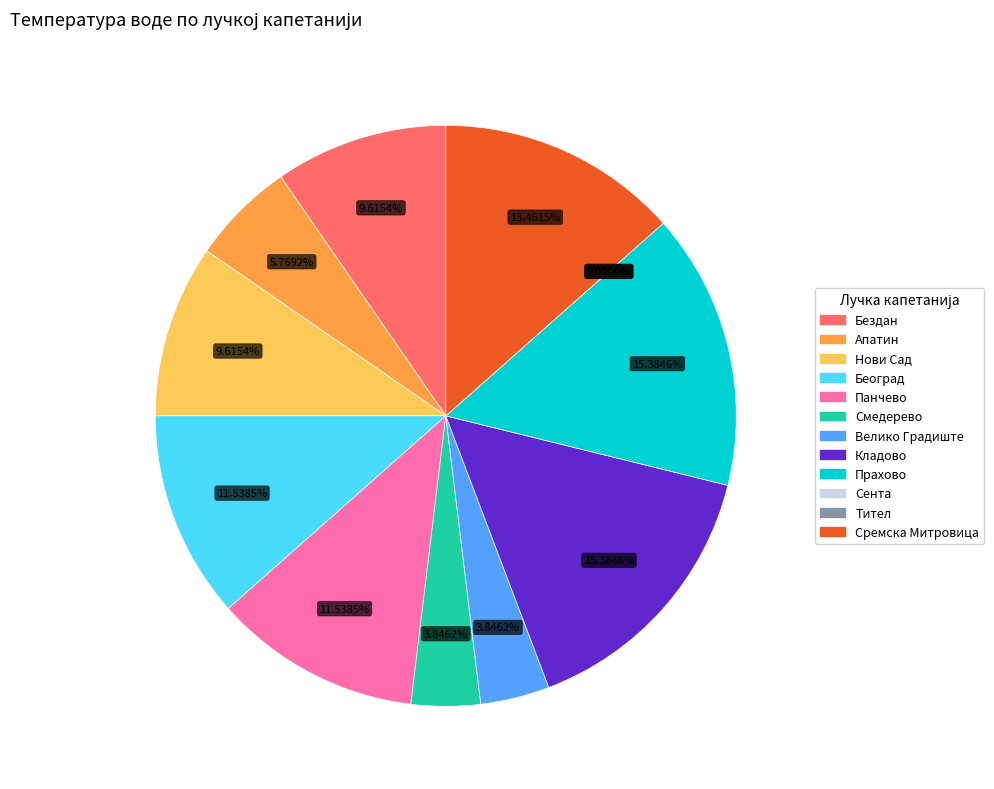

How many segments does this pie chart have?

12